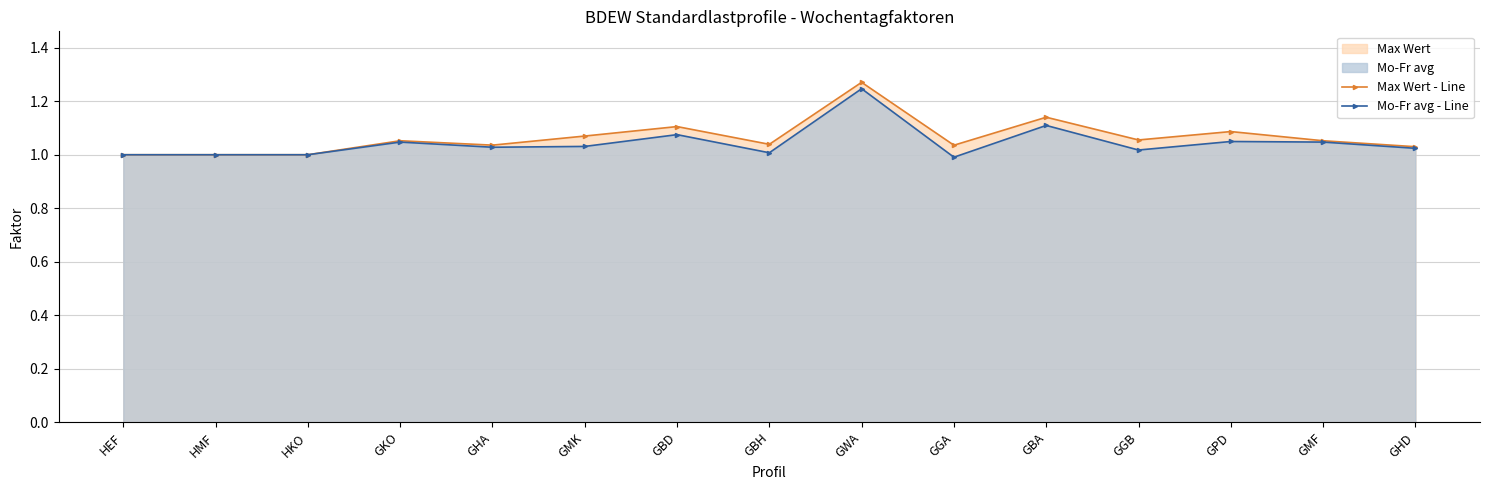

At which category is the sum across all series the highest?

GWA